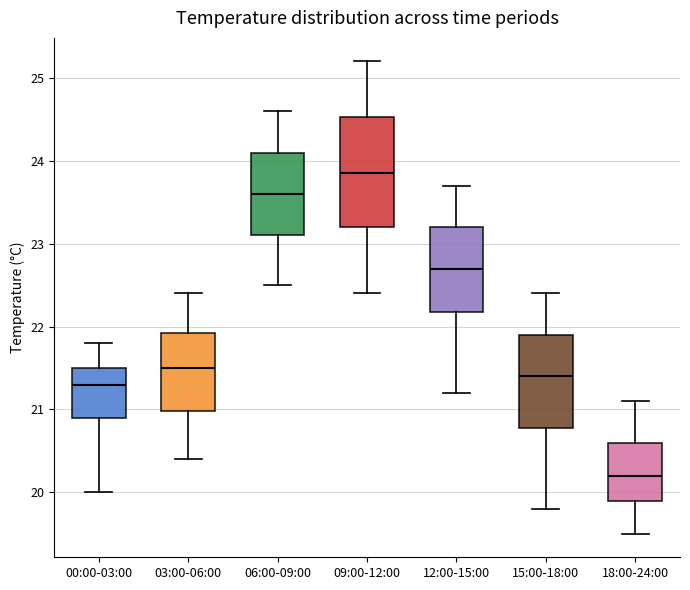

Reading left to right, read every box against the y-axis: the position of its median line, the range the box covers, and the ends of its whiskers. The values are not printed on the chart, so give them approximately, as read against the axis.

00:00-03:00: median 21.3, box 20.9 to 21.5, whiskers 20.0 to 21.8
03:00-06:00: median 21.5, box 21.0 to 21.9, whiskers 20.4 to 22.4
06:00-09:00: median 23.6, box 23.1 to 24.1, whiskers 22.5 to 24.6
09:00-12:00: median 23.9, box 23.2 to 24.5, whiskers 22.4 to 25.2
12:00-15:00: median 22.7, box 22.2 to 23.2, whiskers 21.2 to 23.7
15:00-18:00: median 21.4, box 20.8 to 21.9, whiskers 19.8 to 22.4
18:00-24:00: median 20.2, box 19.9 to 20.6, whiskers 19.5 to 21.1